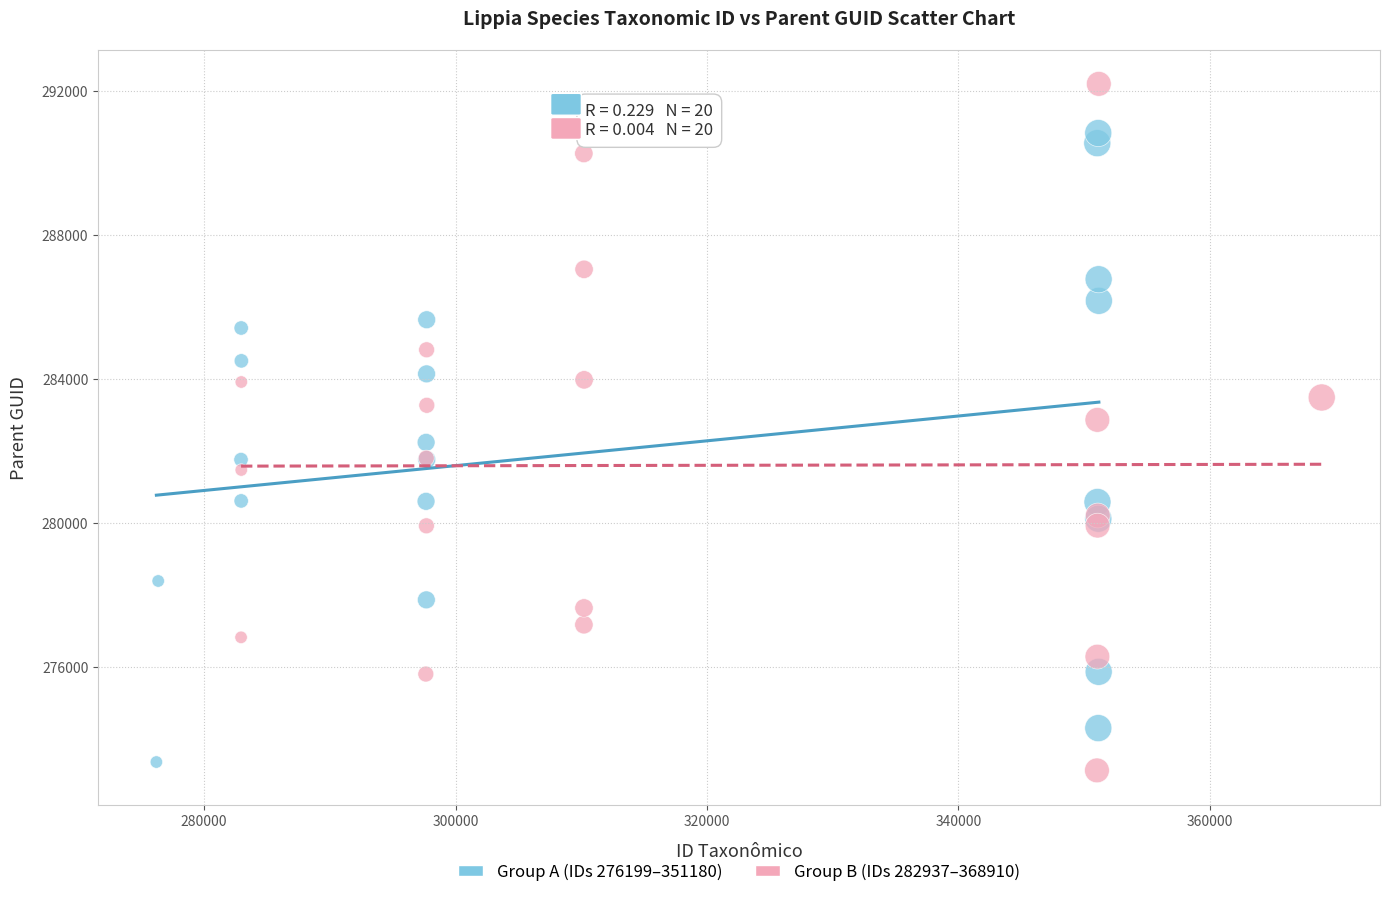

Which series contains the highest Y value?

Group B (IDs 282937–368910)